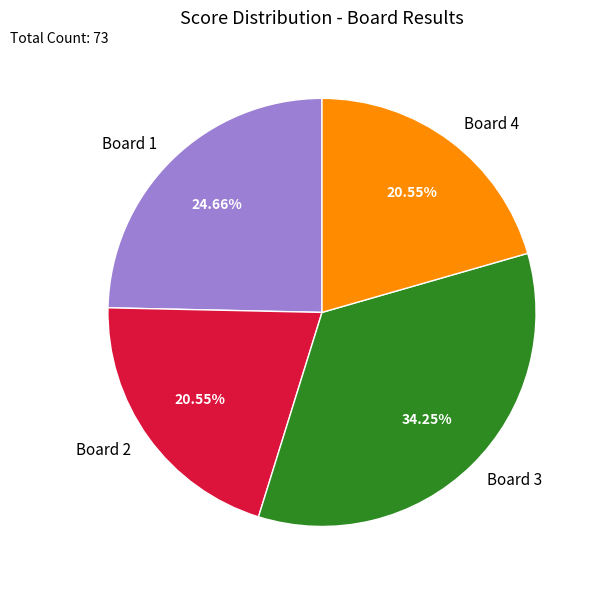

The Board 1 slice represents 35% of the pie. True or false?

False